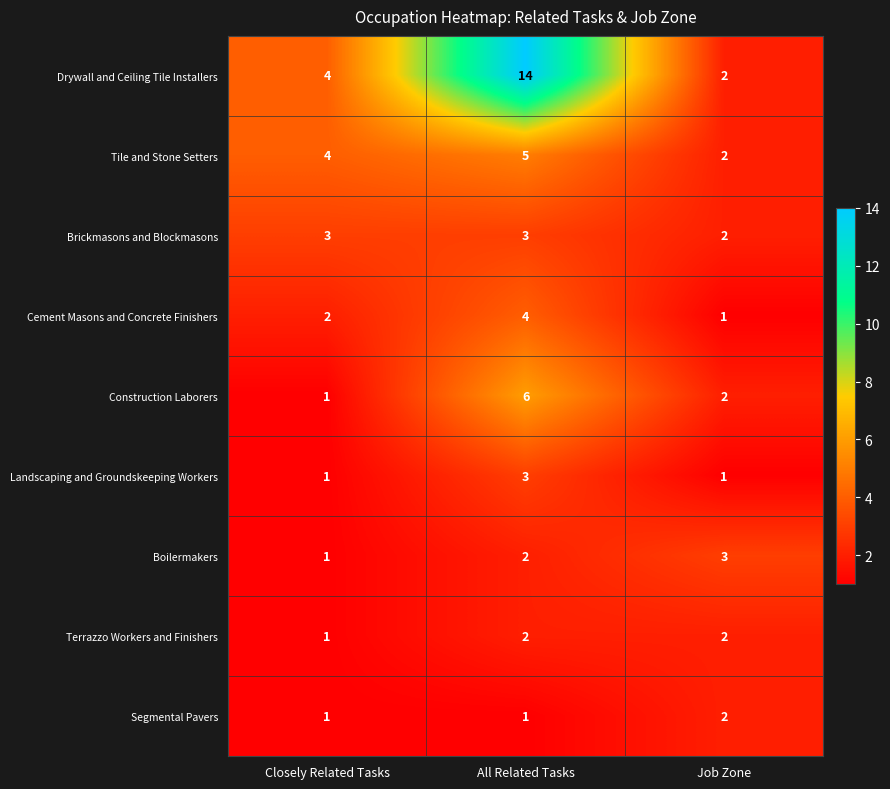

What is the difference between the maximum and minimum values in the Construction Laborers series?

5